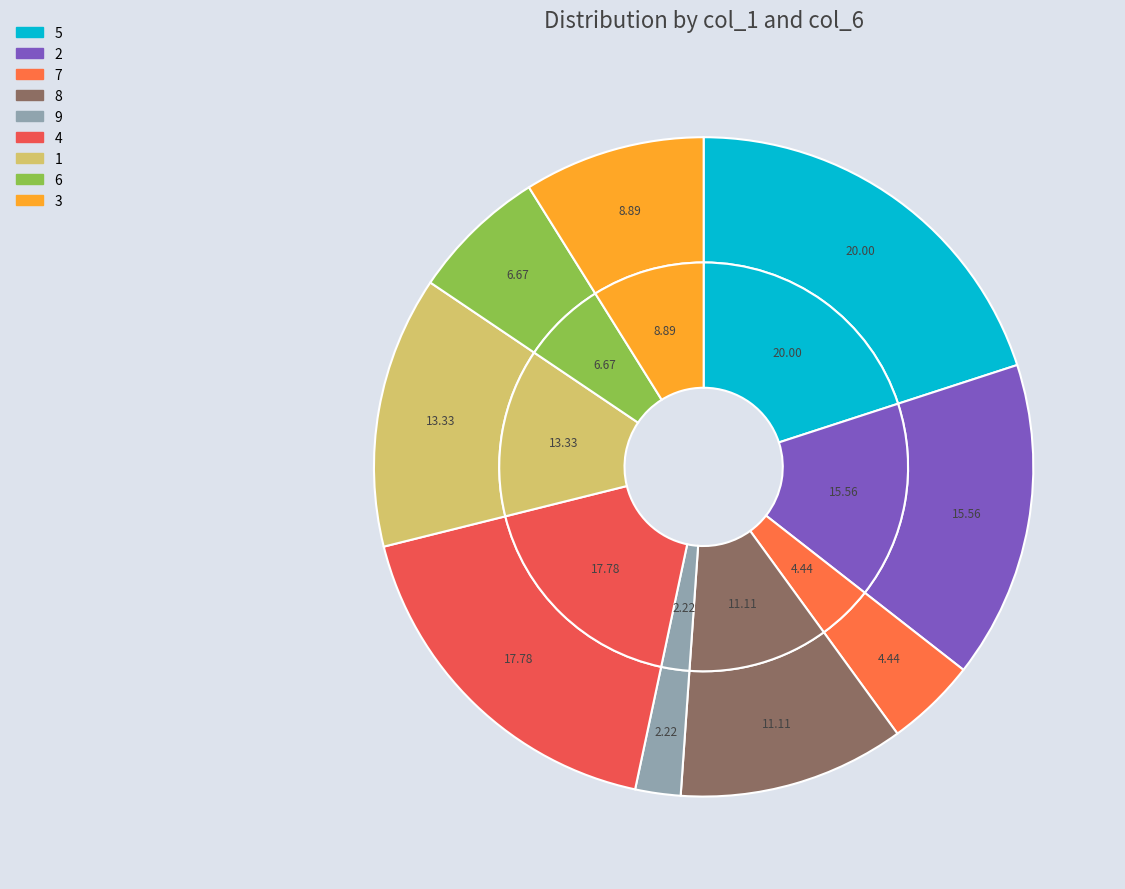

Does any single category account for the majority?

No